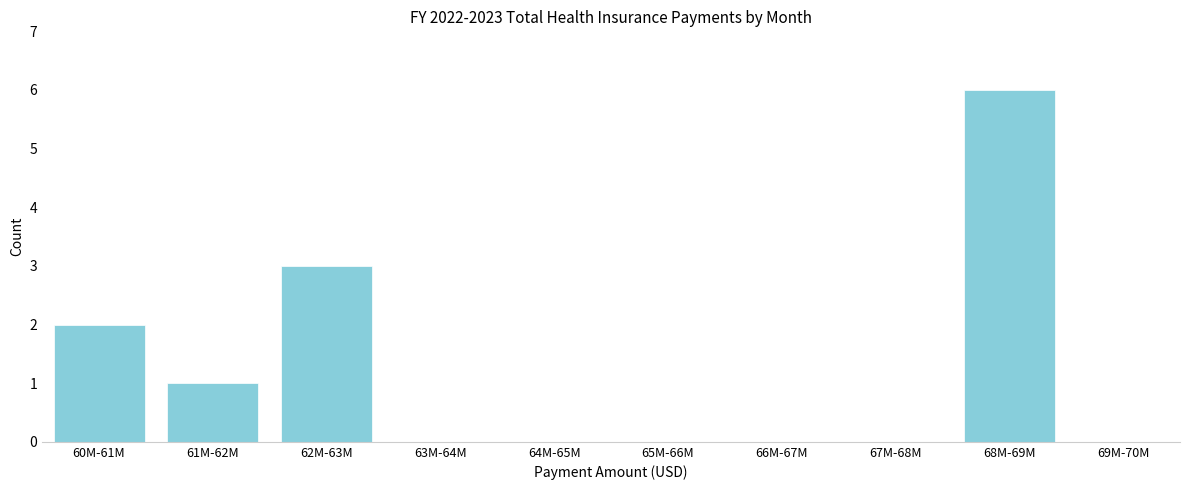

Reading right to left, transcribe all the data shown in this chart.

69M-70M=0	68M-69M=6	67M-68M=0	66M-67M=0	65M-66M=0	64M-65M=0	63M-64M=0	62M-63M=3	61M-62M=1	60M-61M=2